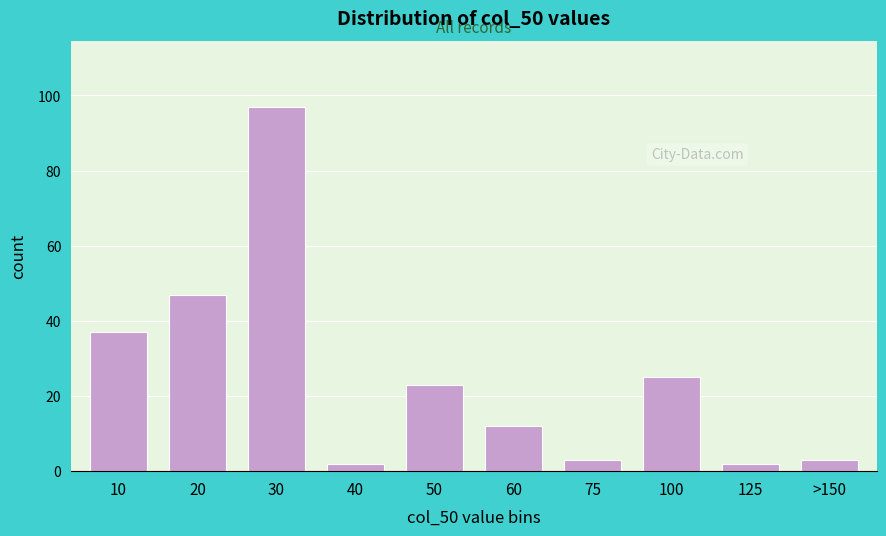

Reading right to left, extract all data points from this chart.

3	2	25	3	12	23	2	97	47	37